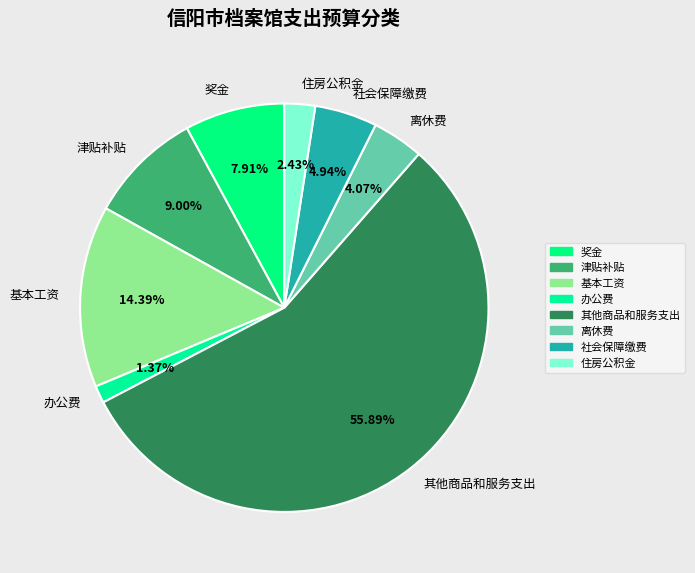

Which slice is the smallest?

办公费